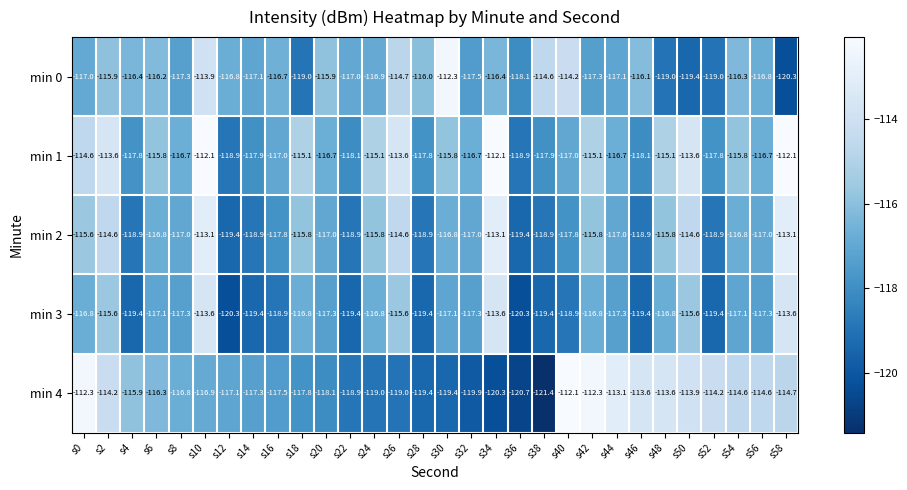

At s20, list the series in order from smallest to largest.

min 4, min 3, min 2, min 1, min 0